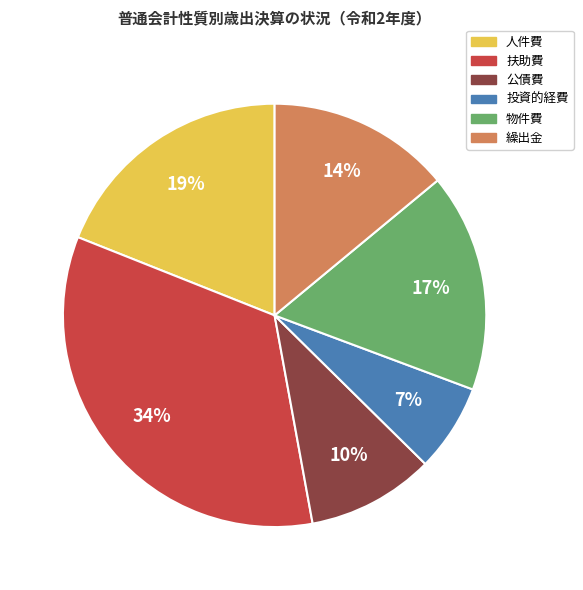

How many slices are in this pie chart?

6